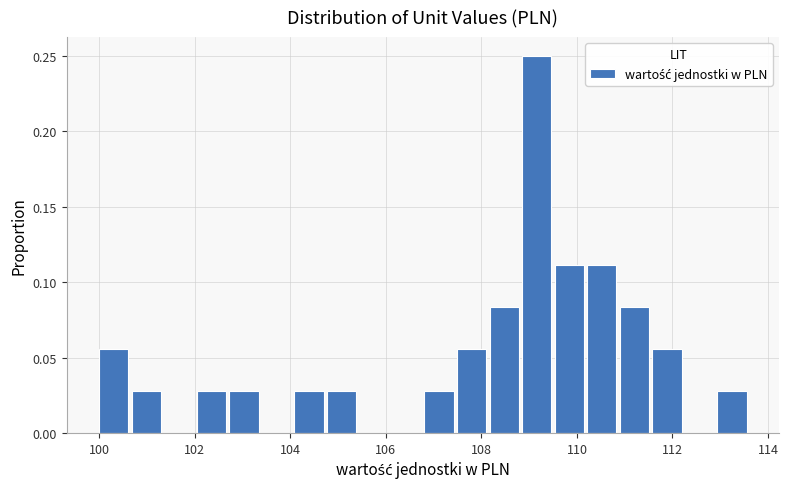

Read against the x-axis, roughly where is the centre of the tallest bar?

109.2